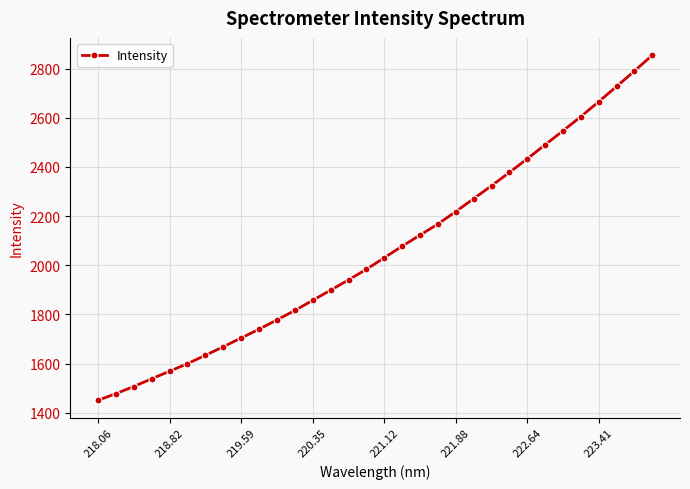

What is the difference between the second highest and second lowest values?

1312.5